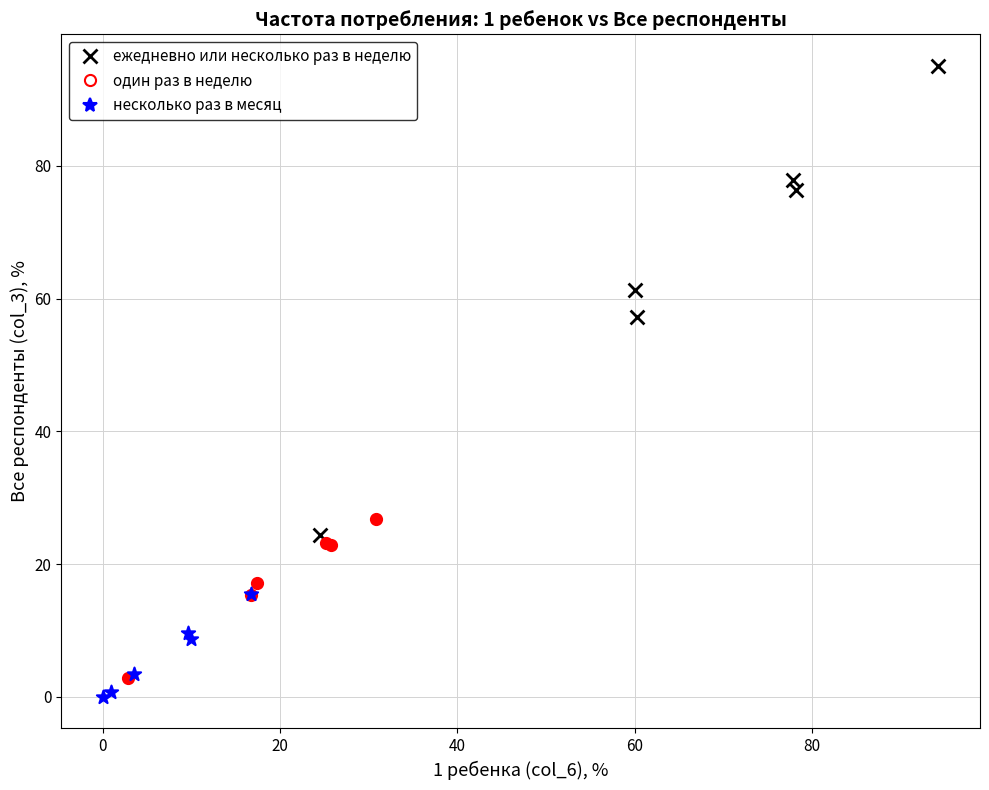

Which series has the widest spread of Y values?

ежедневно или несколько раз в неделю